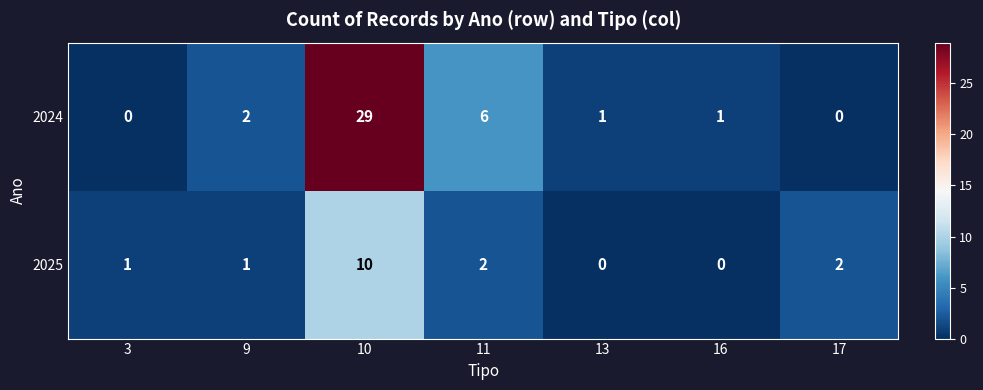

Reading left to right, what are all the values shown in this chart?

2024: 3=0	9=2	10=29	11=6	13=1	16=1	17=0
2025: 3=1	9=1	10=10	11=2	13=0	16=0	17=2